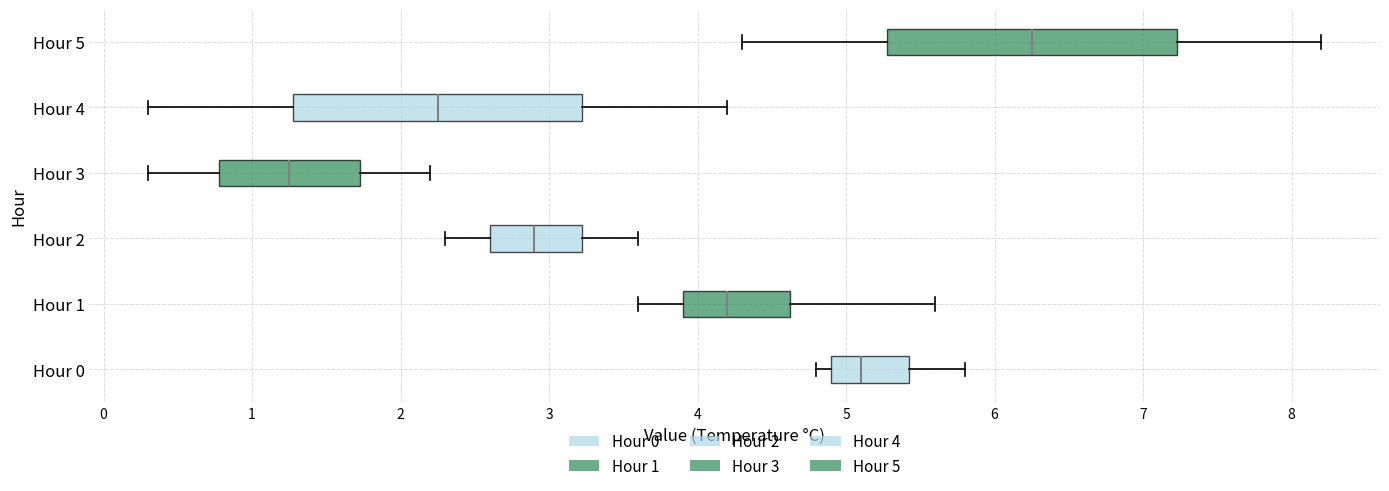

Reading bottom to top, transcribe this box plot: for each box, give where its median line is, the range the box spans, and where its two whiskers end, as read against the x-axis. The values are not printed on the chart, so give them approximately, as read against the axis.

Hour 0: median 5.1, box 4.9 to 5.4, whiskers 4.8 to 5.8
Hour 1: median 4.2, box 3.9 to 4.6, whiskers 3.6 to 5.6
Hour 2: median 2.9, box 2.6 to 3.2, whiskers 2.3 to 3.6
Hour 3: median 1.3, box 0.8 to 1.7, whiskers 0.3 to 2.2
Hour 4: median 2.3, box 1.3 to 3.2, whiskers 0.3 to 4.2
Hour 5: median 6.3, box 5.3 to 7.2, whiskers 4.3 to 8.2